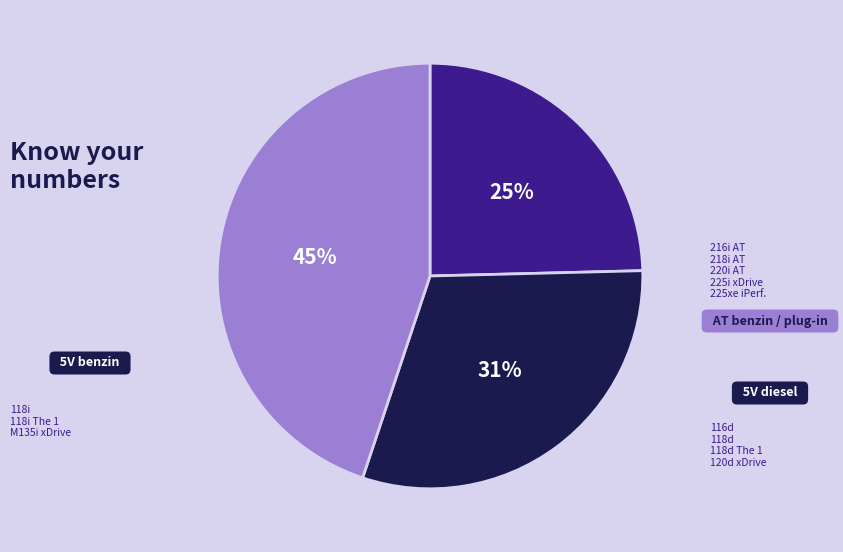

To the nearest percent, what is the difference between the largest and smallest slice percentages?

20%